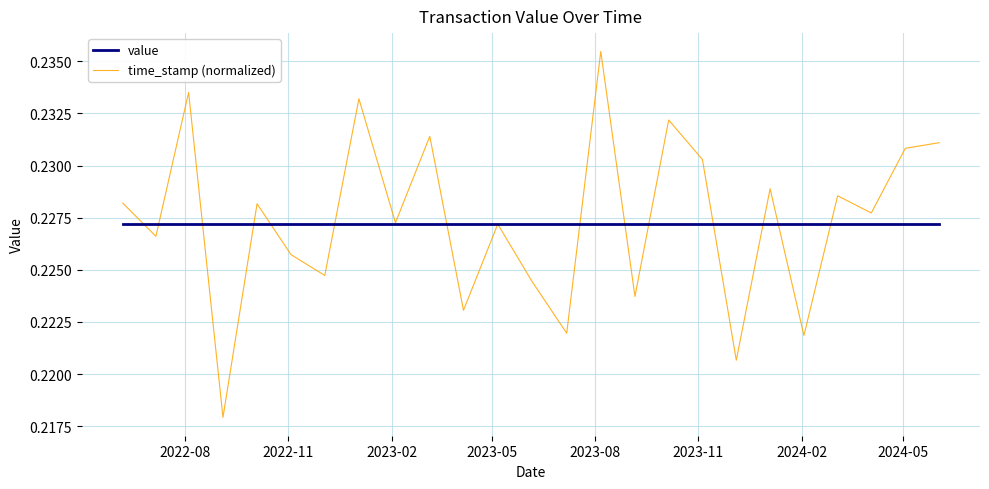

Rank the series by their maximum value, from lowest to highest.

value, time_stamp (normalized)